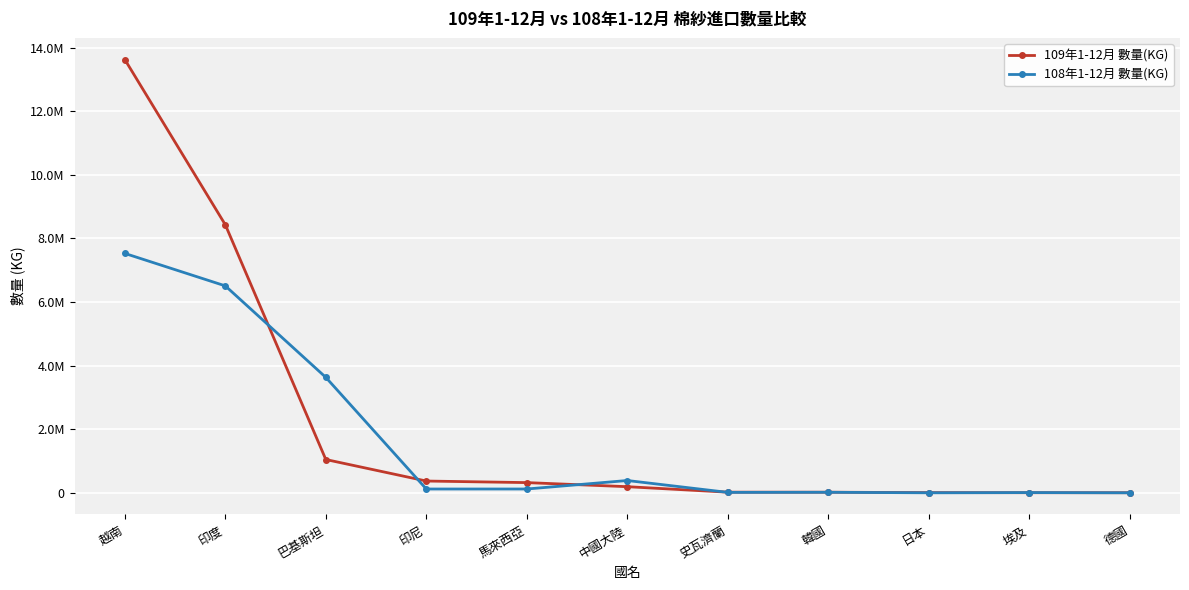

True or false: 109年1-12月 數量(KG) has more than 1 points higher than both neighbors.

False